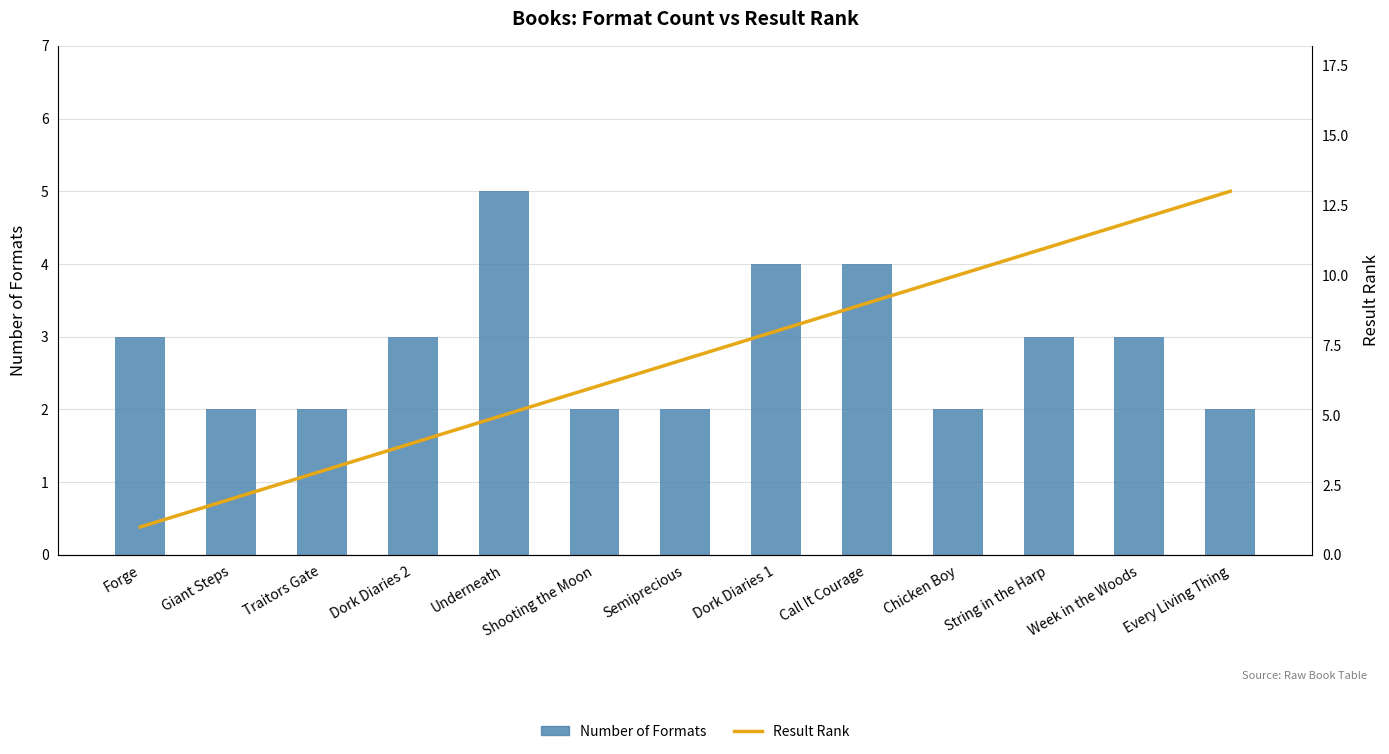

True or false: Number of Formats has a value of 2 at Traitors Gate.

True